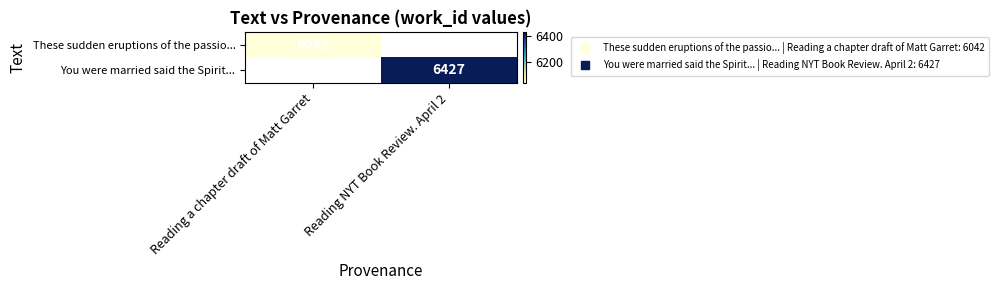

What is the smallest value displayed?

6042.0